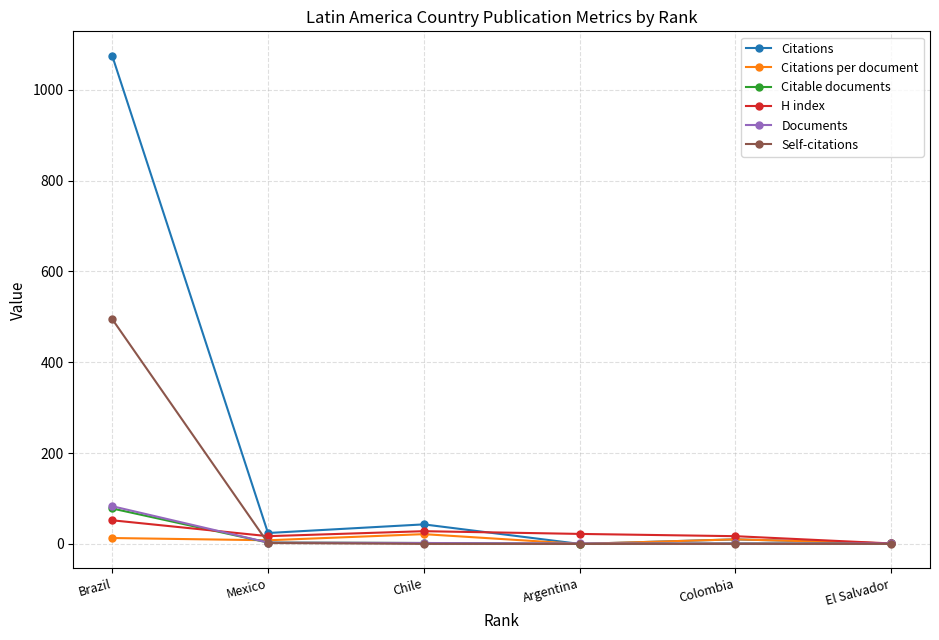

What is the greatest value displayed?

1075.0